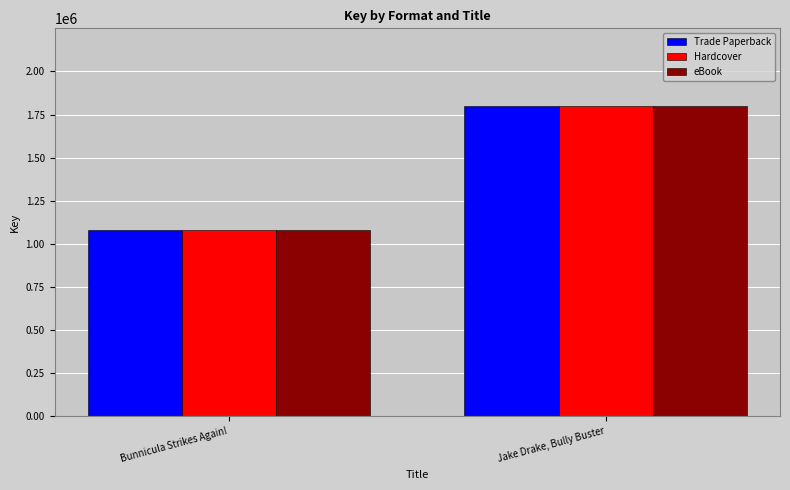

What is the maximum value shown in the chart?

1799669